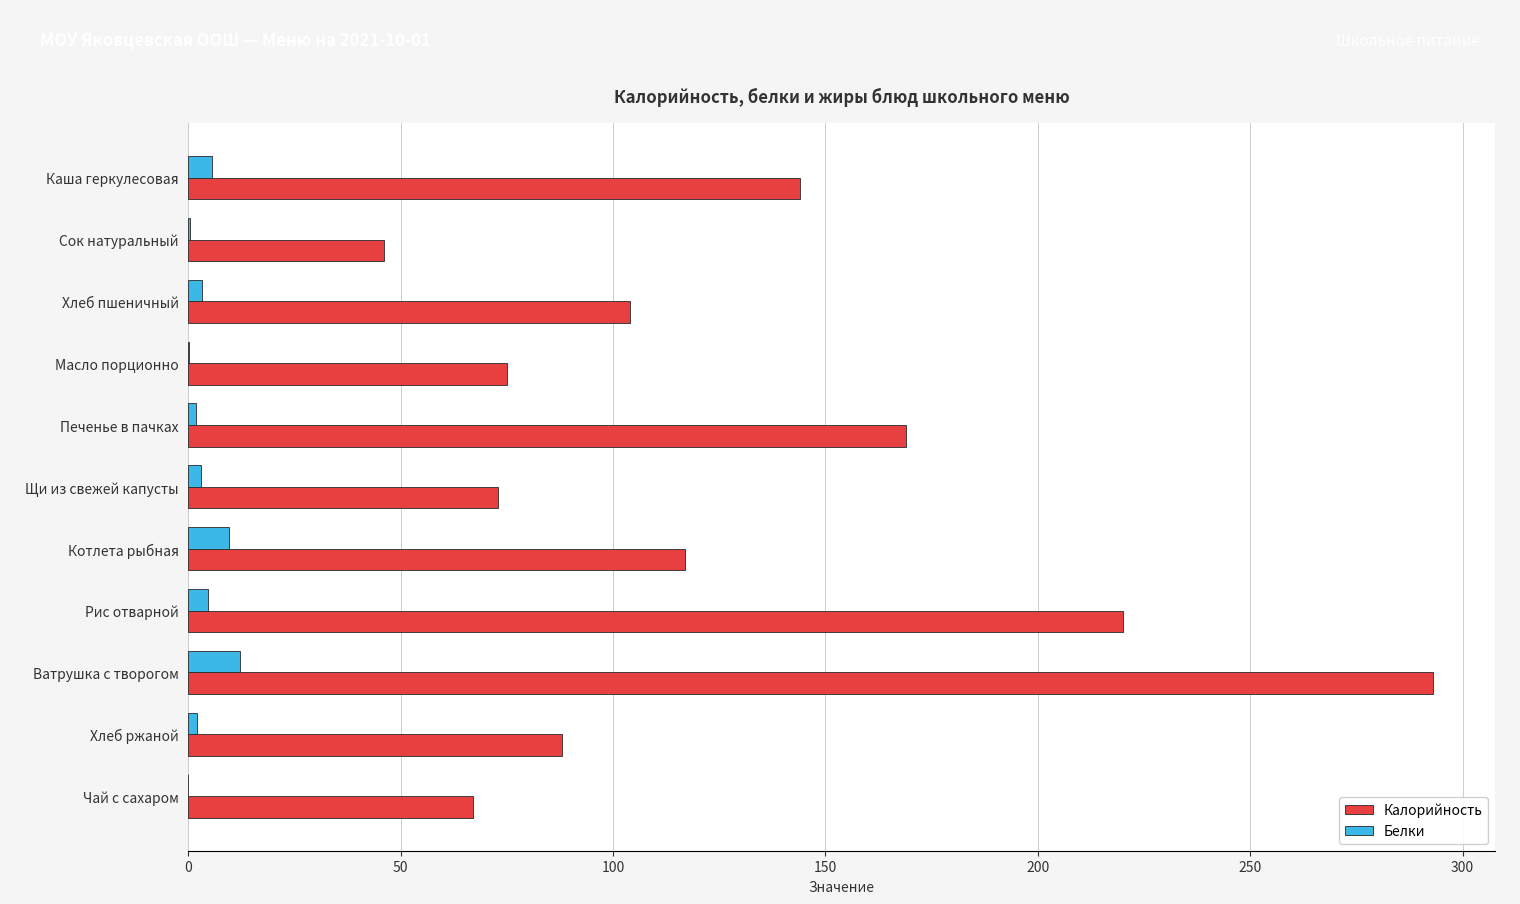

Is the value of Белки at Каша геркулесовая greater than the value of Калорийность at Каша геркулесовая?

No